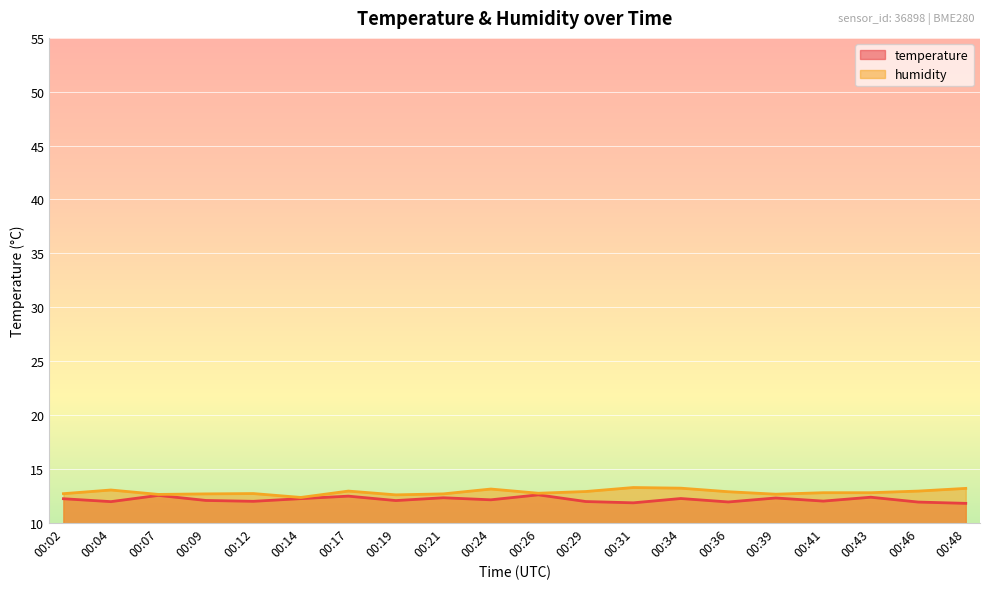

What are all the series names shown in the legend?

temperature, humidity